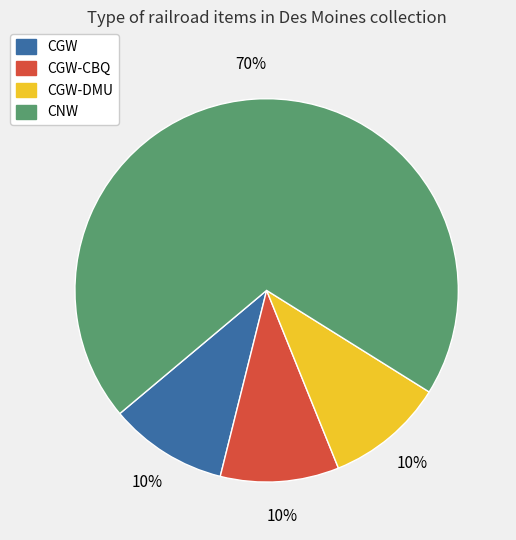

To the nearest percent, what is the average slice percentage?

25%